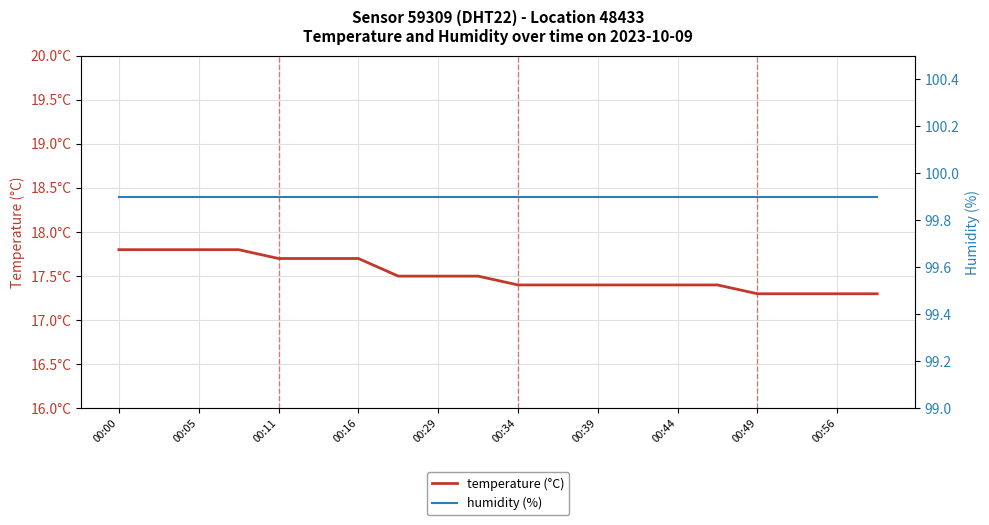

What are all the series names shown in the legend?

temperature (°C), humidity (%)